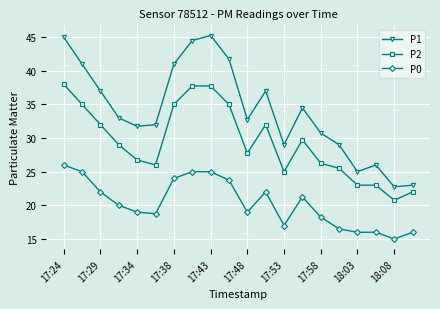

How many data points in P2 are less than 29?

10